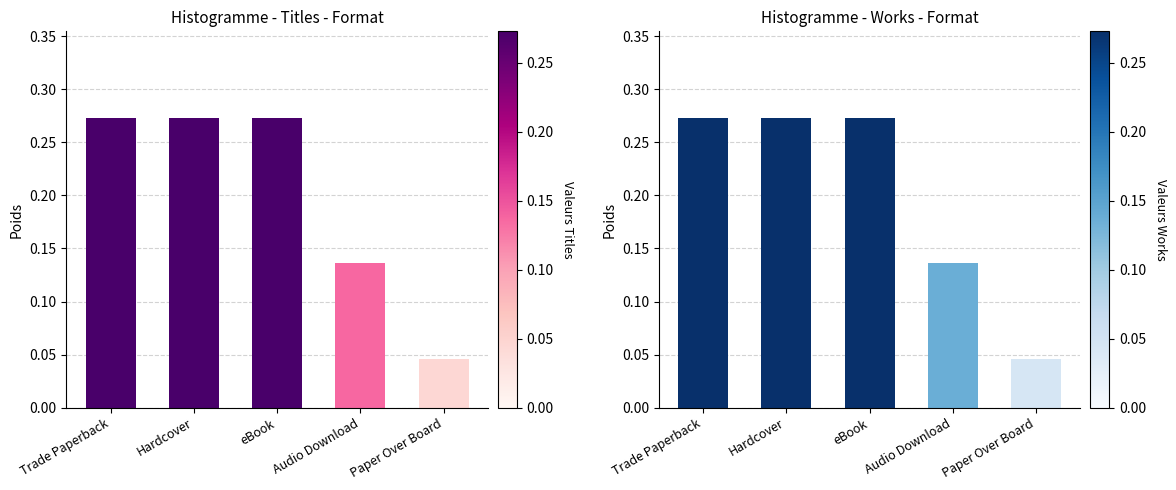

Which category has the highest value across all series?

Trade Paperback